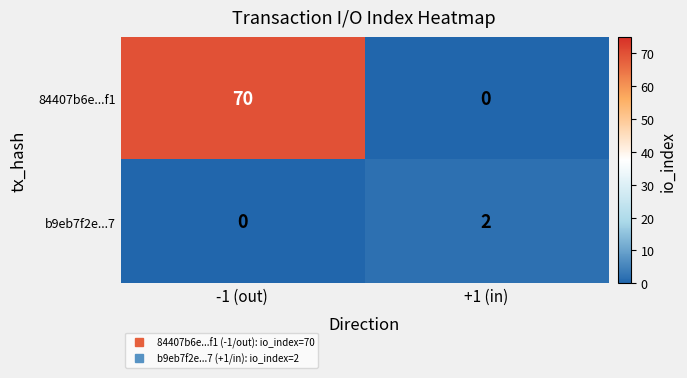

At which label is b9eb7f2e...7 closest to 1?

-1 (out)